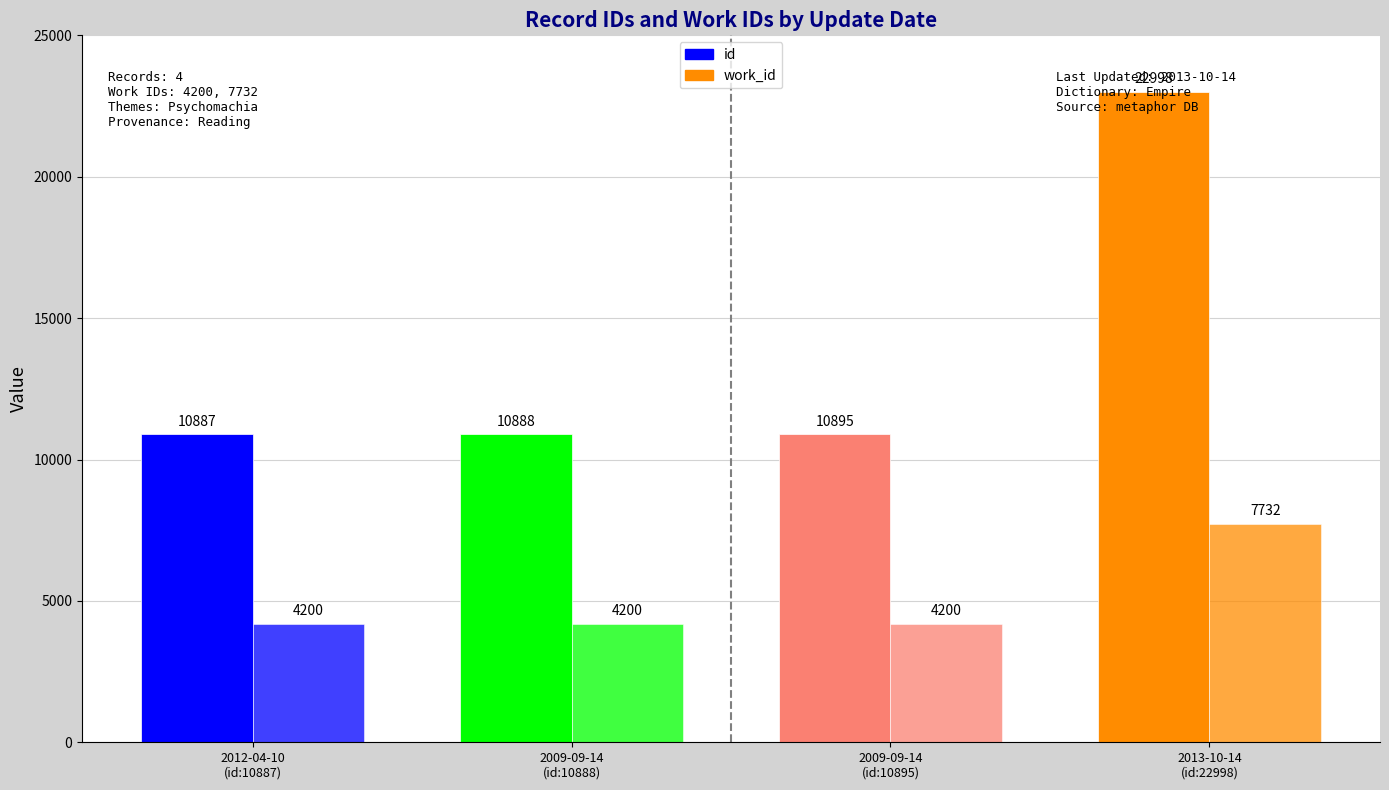

At which category is the sum across all series the highest?

2013-10-14
(id:22998)